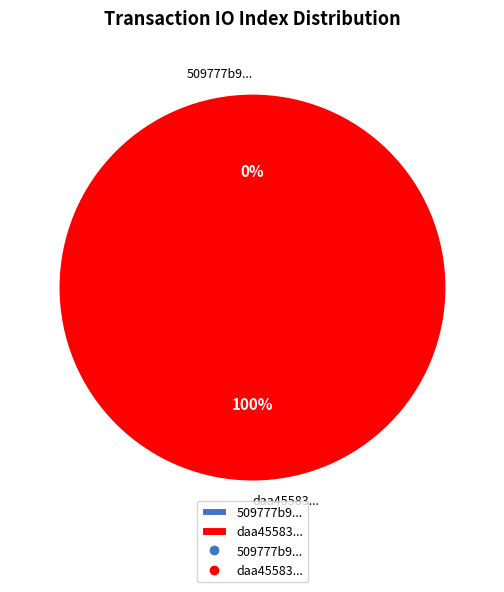

To the nearest percent, what percentage of the pie is tx_hash_1?

100%